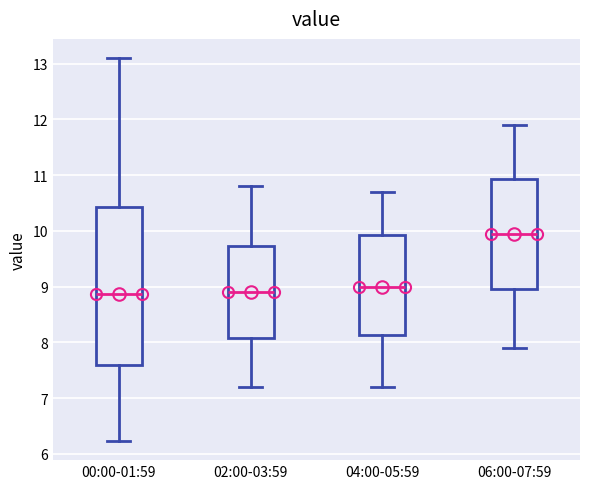

Where is the upper edge of the box for 04:00-05:59 on the y-axis? The values are not printed on the chart, so give them approximately, as read against the axis.

9.9